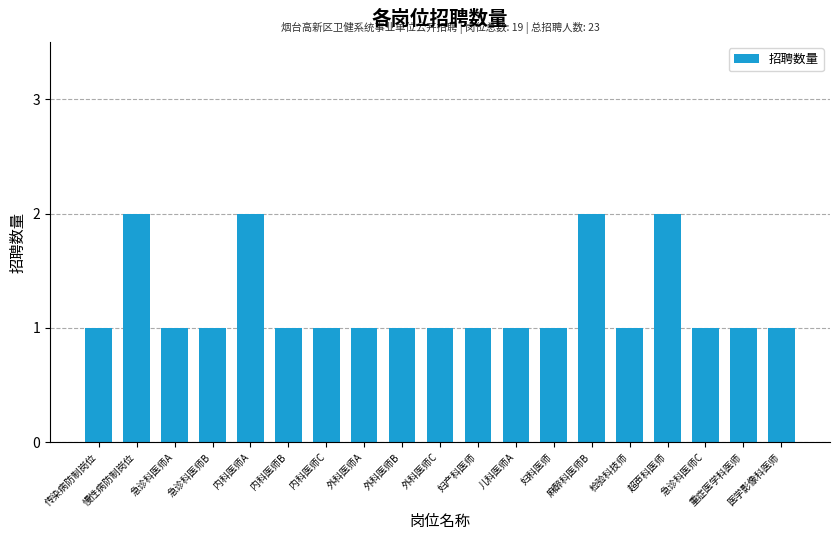

Is it true that the value at 急诊科医师B is 1?

True